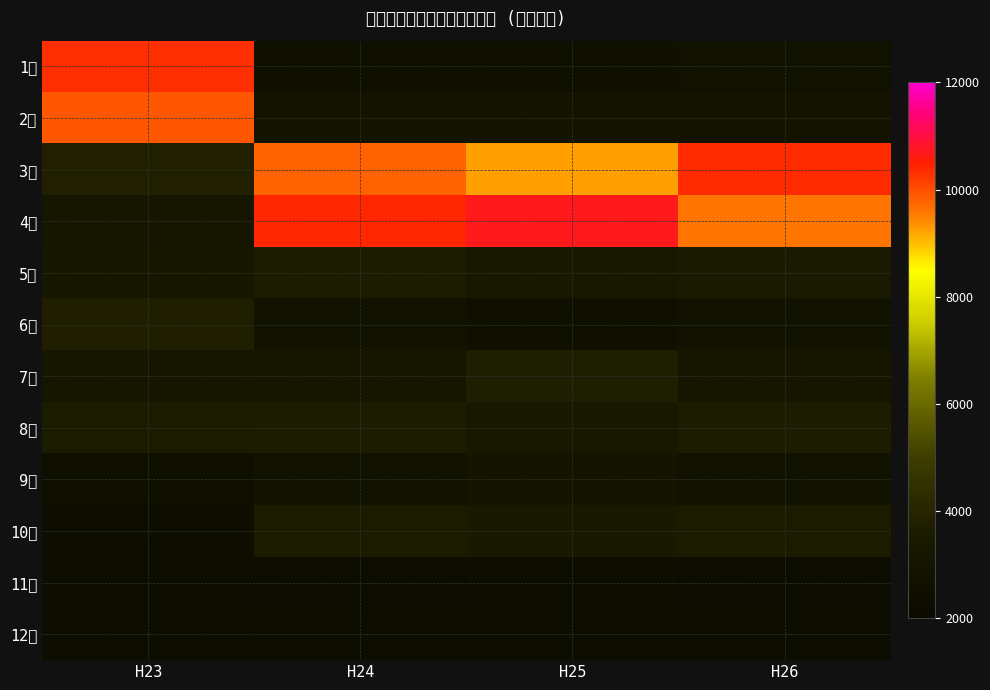

Is the value of 10月 at H26 greater than the value of 7月 at H23?

Yes